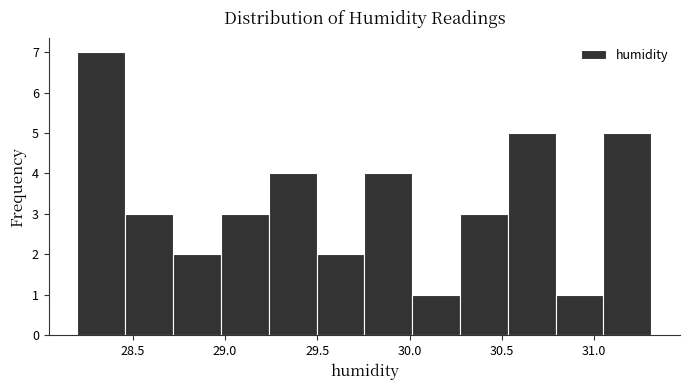

Reading left to right, transcribe this chart: for each bar, give the range it covers on the x-axis and its height. Neither the bar edges nor the heights are printed on the chart, so give them approximately, as read against the axes.

28.20 to 28.45: 7
28.45 to 28.70: 3
28.70 to 29.00: 2
29.00 to 29.25: 3
29.25 to 29.50: 4
29.50 to 29.75: 2
29.75 to 30.00: 4
30.00 to 30.25: 1
30.25 to 30.55: 3
30.55 to 30.80: 5
30.80 to 31.05: 1
31.05 to 31.30: 5